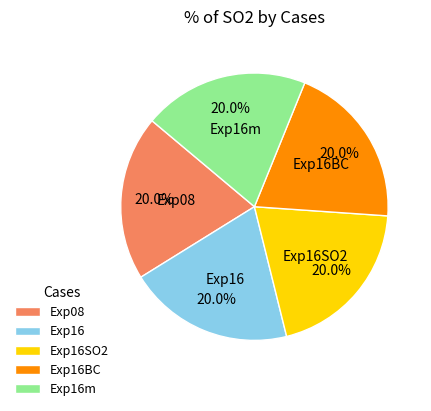

Does any single category account for the majority?

No